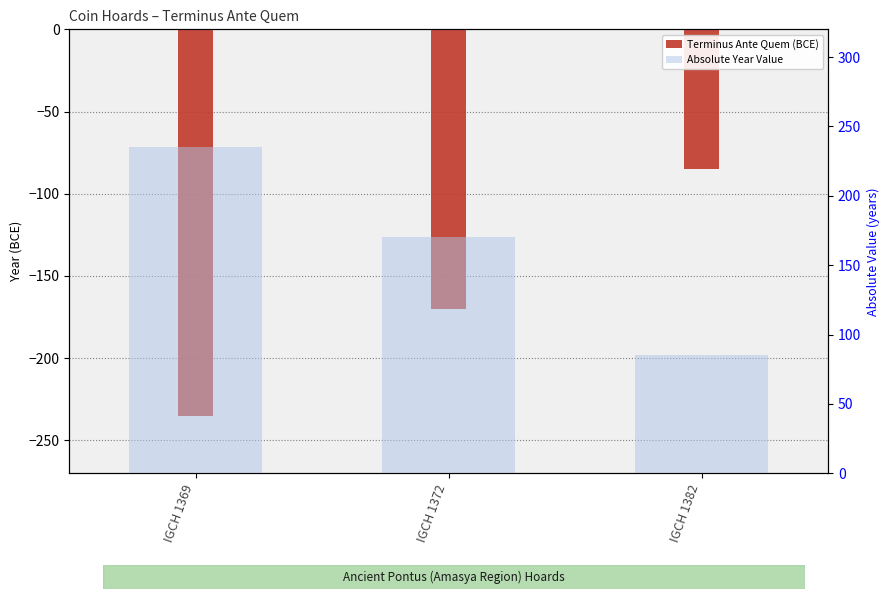

Rank the categories by Absolute Year Value value from lowest to highest.

IGCH 1382, IGCH 1372, IGCH 1369